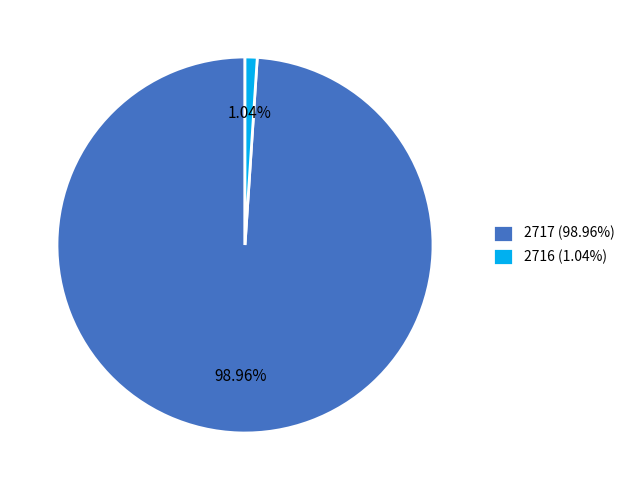

How many slices are in this pie chart?

2